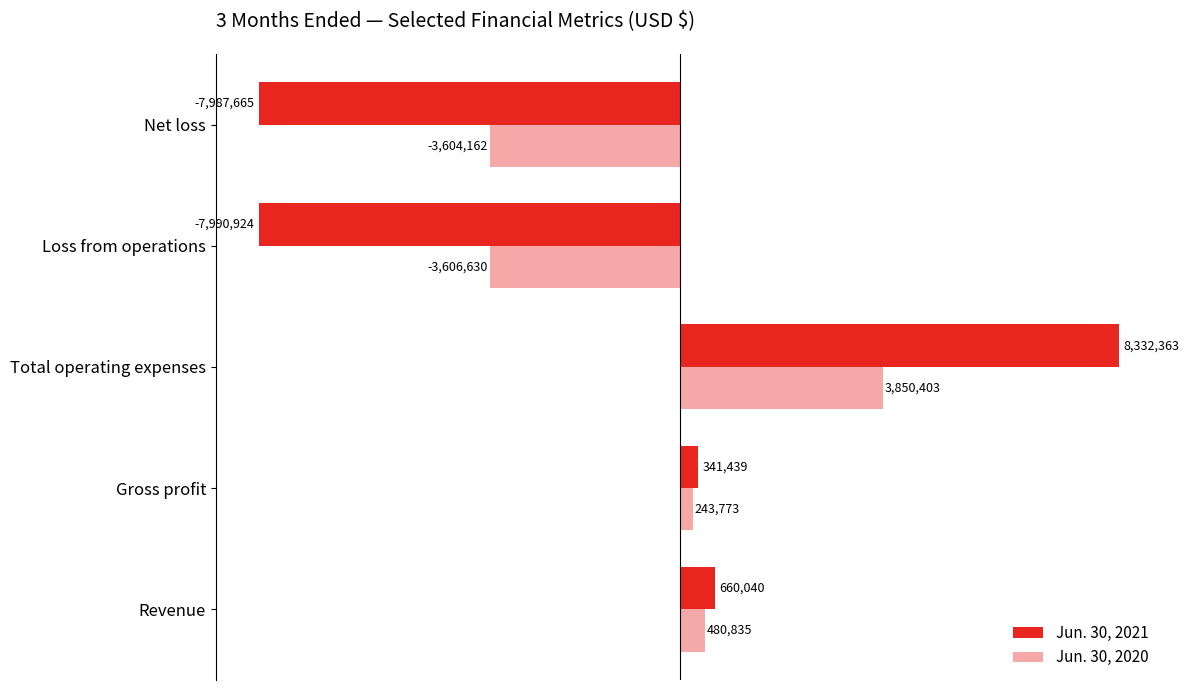

What are all the series names shown in the legend?

Jun. 30, 2021, Jun. 30, 2020